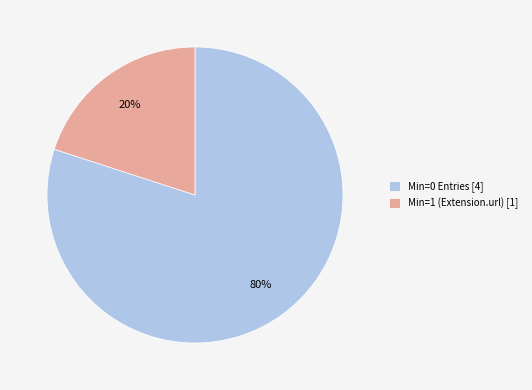

Count the number of slices in the pie.

2